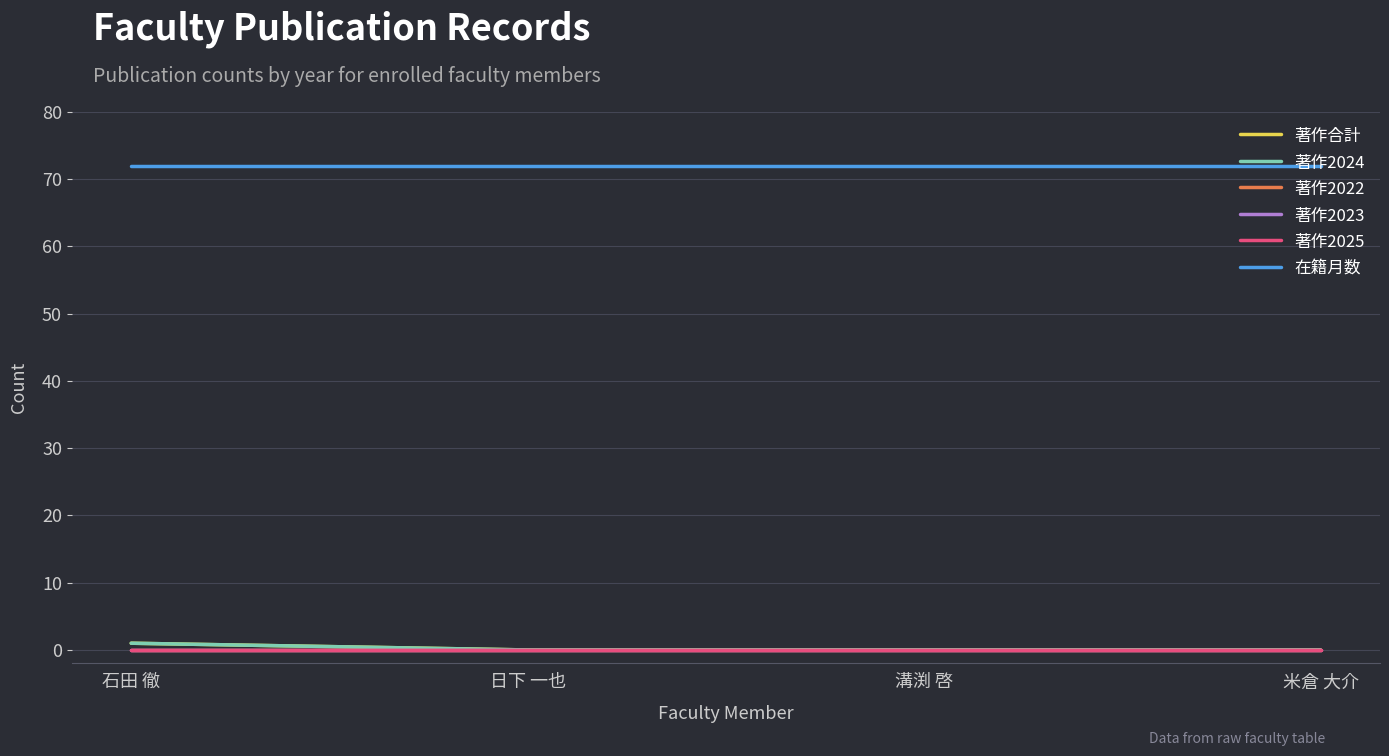

At which category does the chart reach its minimum across all series?

日下 一也